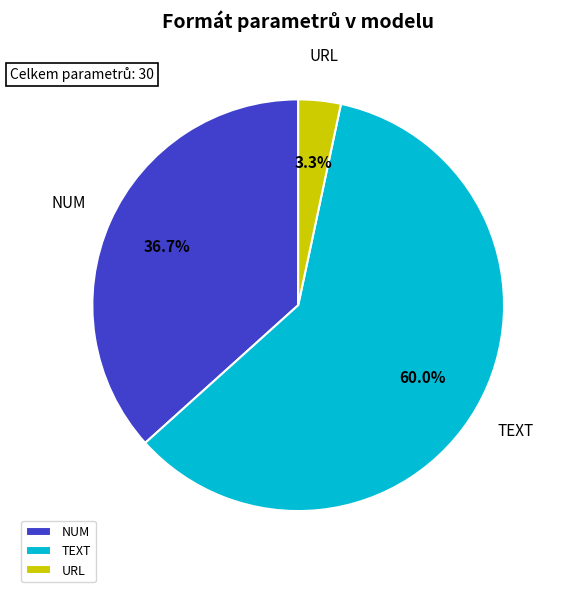

Combined, what portion of the pie is TEXT and URL?

63.3%